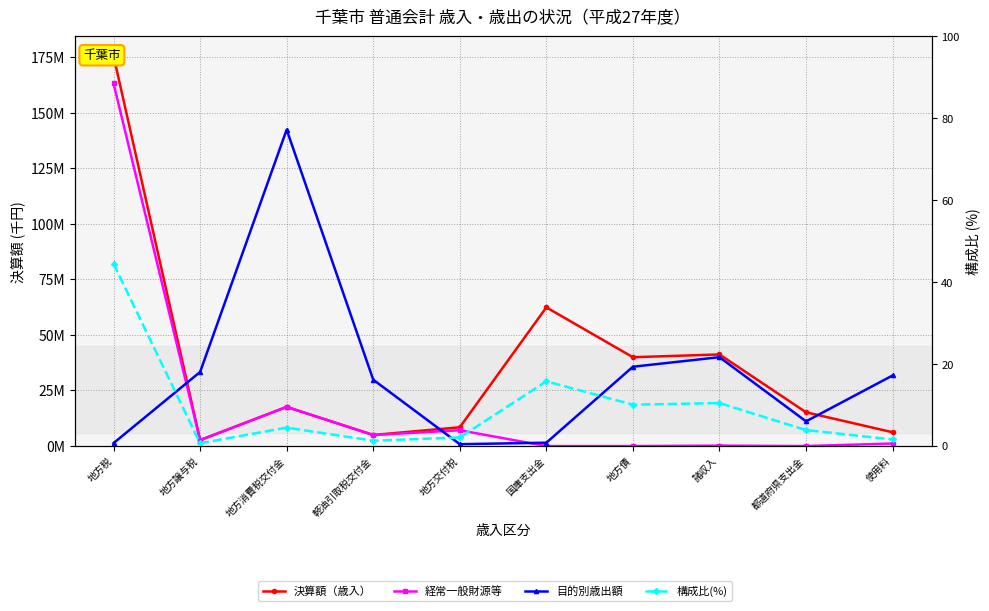

Rank the series at 国庫支出金 from lowest to highest value.

経常一般財源等, 構成比(%), 目的別歳出額, 決算額（歳入）